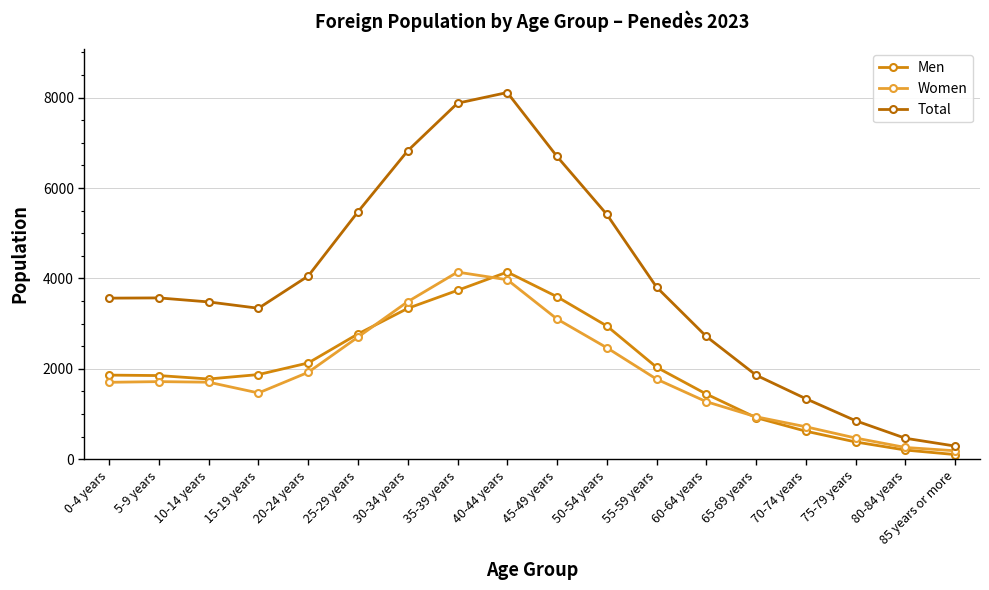

True or false: Total and Men intersect in this chart.

False